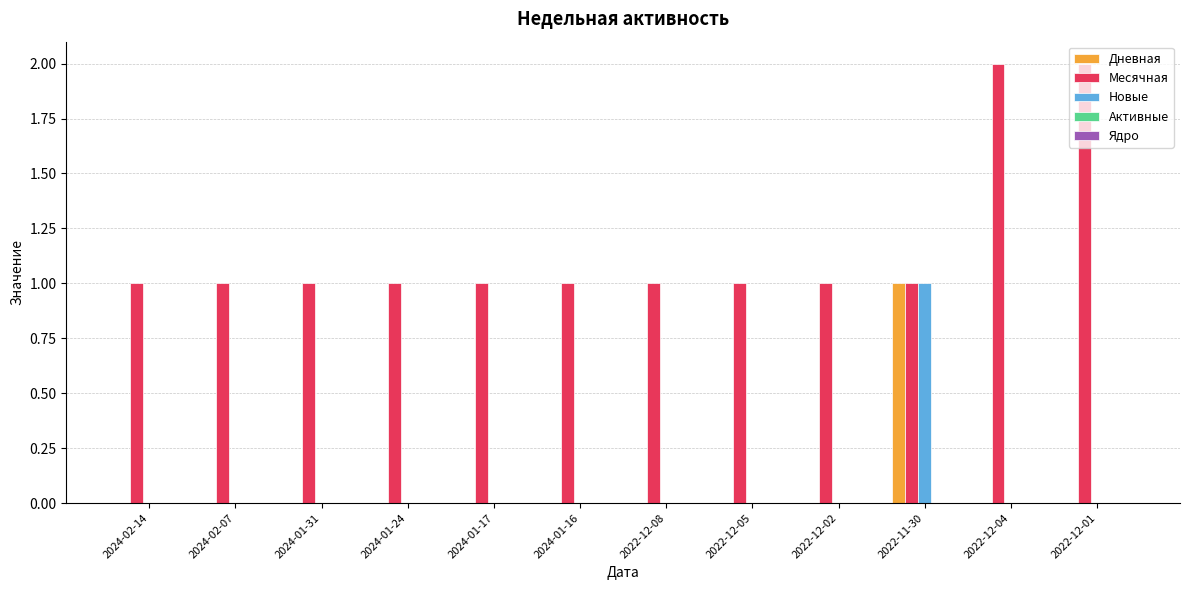

Is it true that Новые equals 0 at 2022-12-08?

True